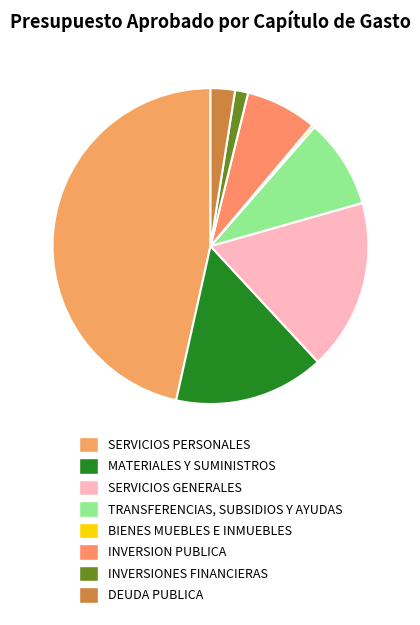

How many segments does this pie chart have?

8